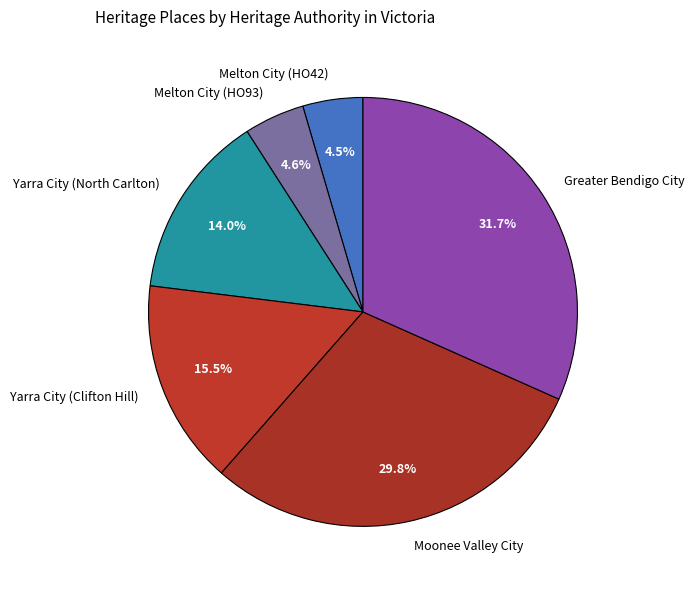

What is the largest slice in the pie chart?

Greater Bendigo City